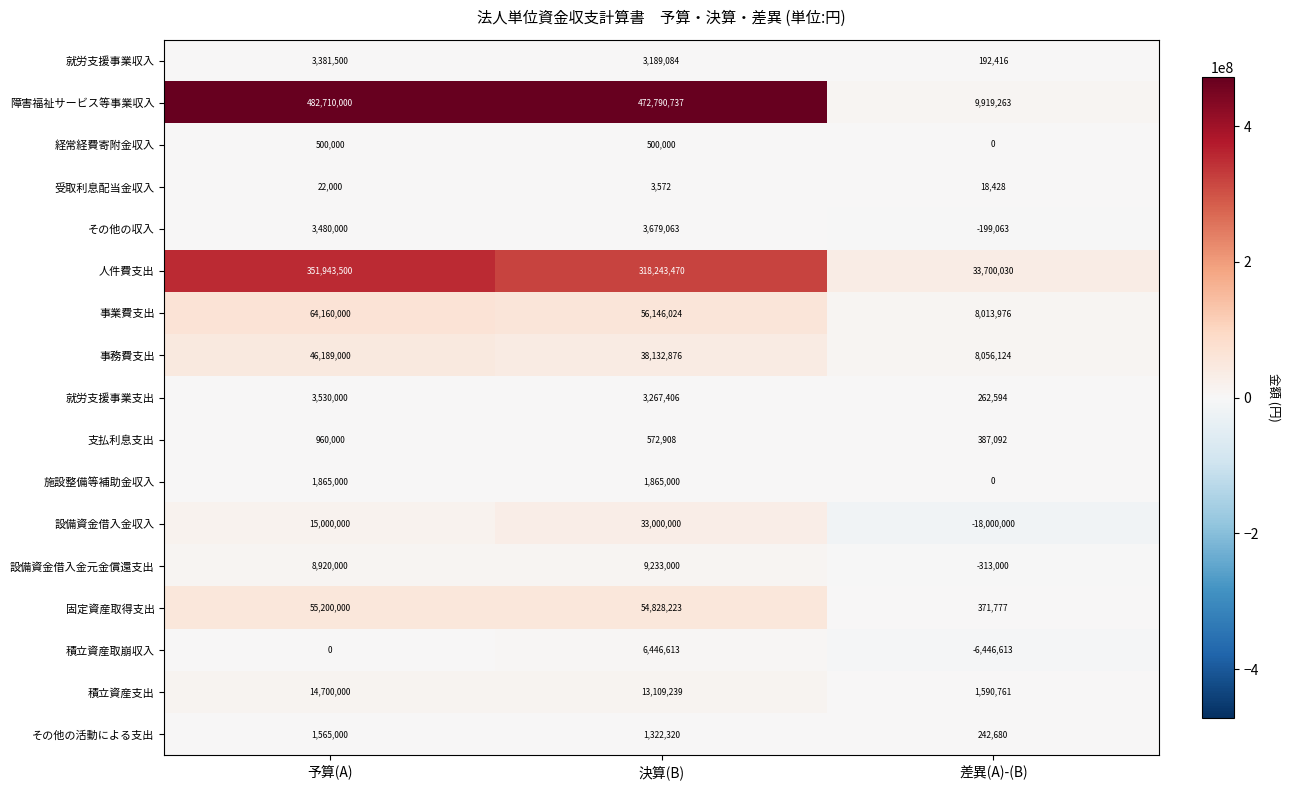

At 決算(B), list the series in order from smallest to largest.

受取利息配当金収入, 経常経費寄附金収入, 支払利息支出, その他の活動による支出, 施設整備等補助金収入, 就労支援事業収入, 就労支援事業支出, その他の収入, 積立資産取崩収入, 設備資金借入金元金償還支出, 積立資産支出, 設備資金借入金収入, 事務費支出, 固定資産取得支出, 事業費支出, 人件費支出, 障害福祉サービス等事業収入